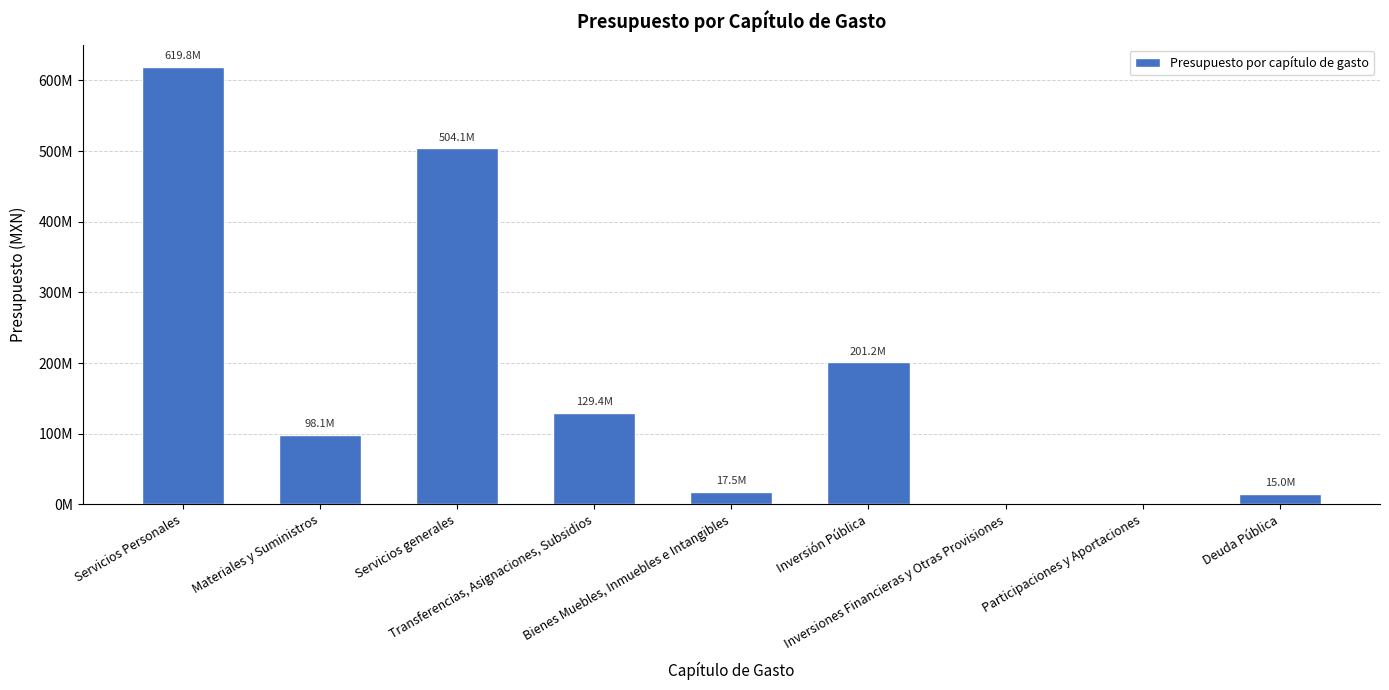

What is the label of the 5th bar from the right?

Bienes Muebles, Inmuebles e Intangibles